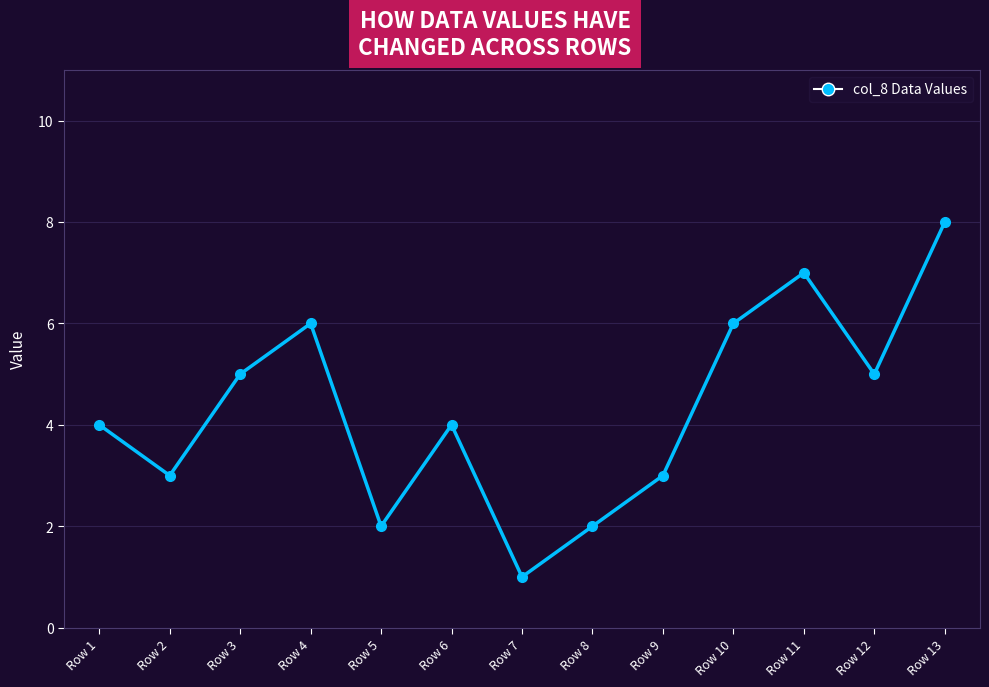

Where is the first local maximum?

Row 4